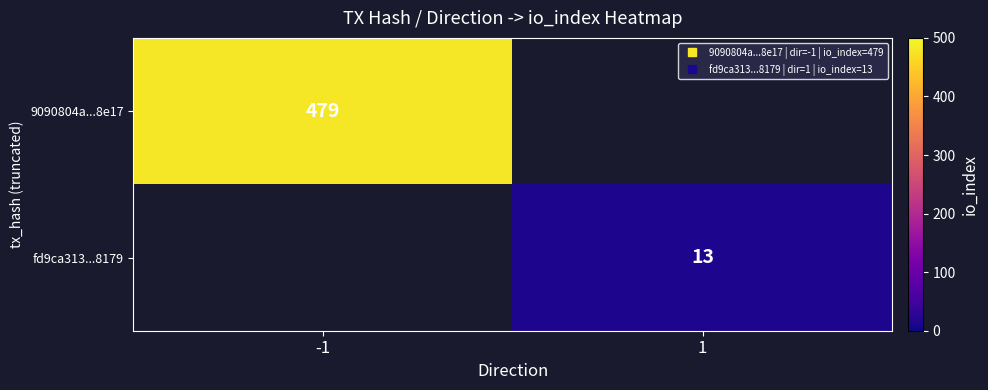

Count the number of categories in the chart.

2